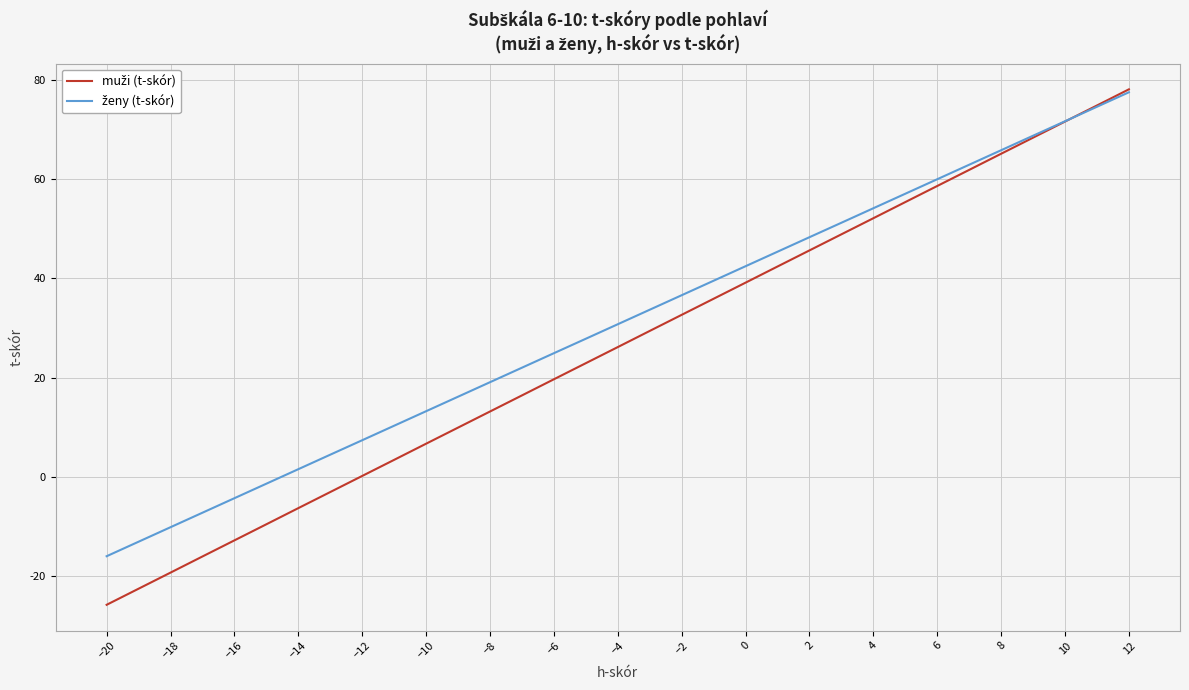

What is the smallest value displayed?

-25.7